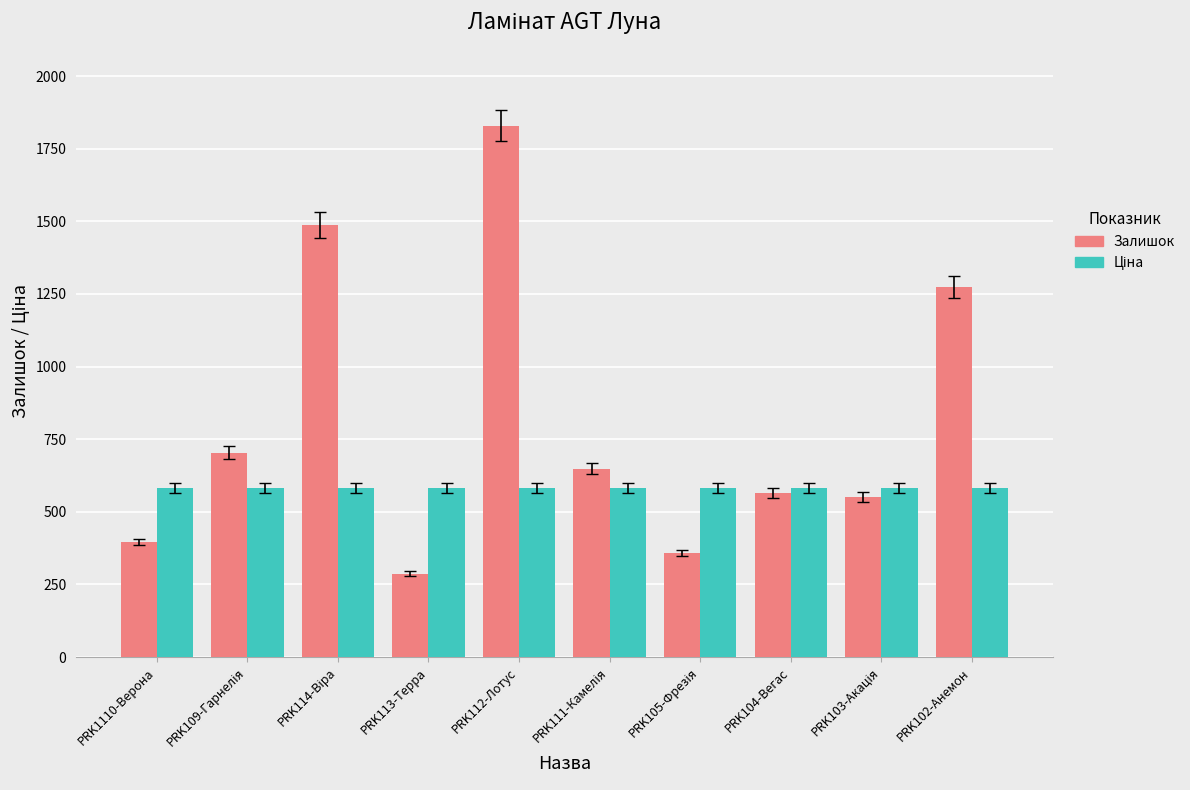

The value of Залишок at PRK113-Терра is 376.2. True or false?

False